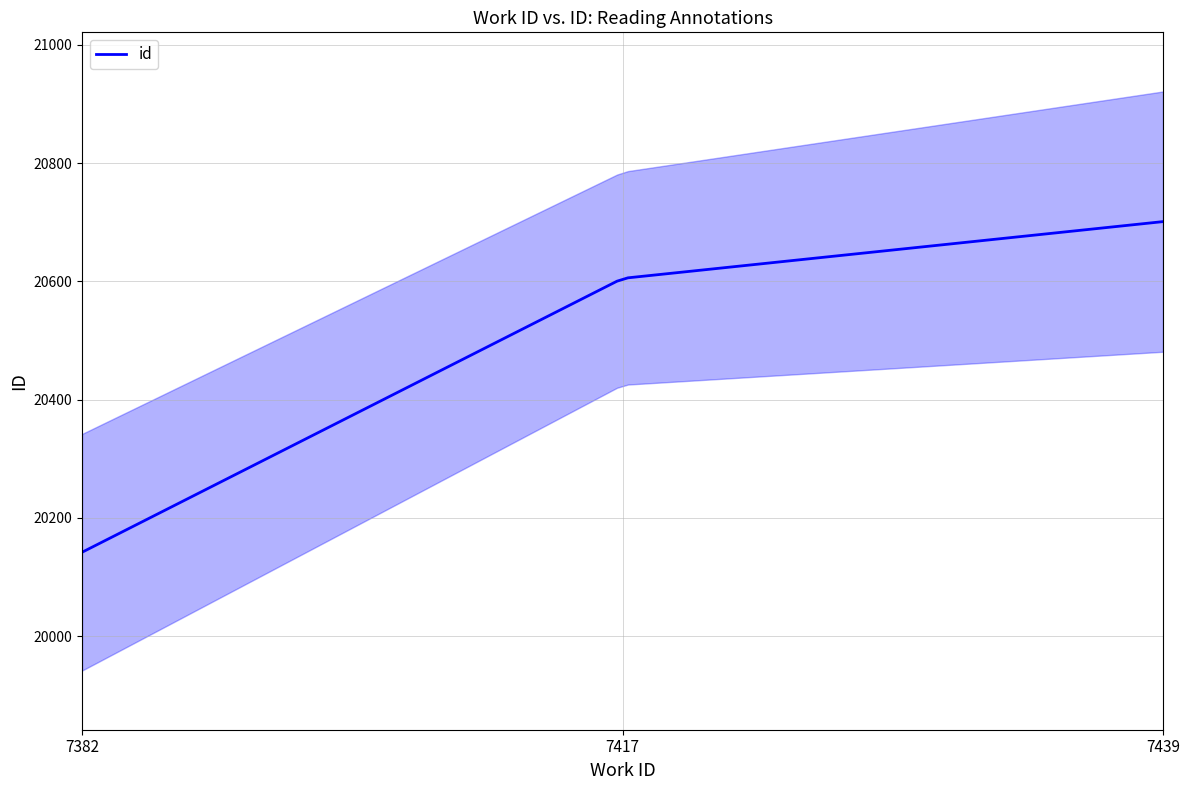

Reading left to right, list all the values displayed in this chart.

7382=20142	7417=20605	7439=20701